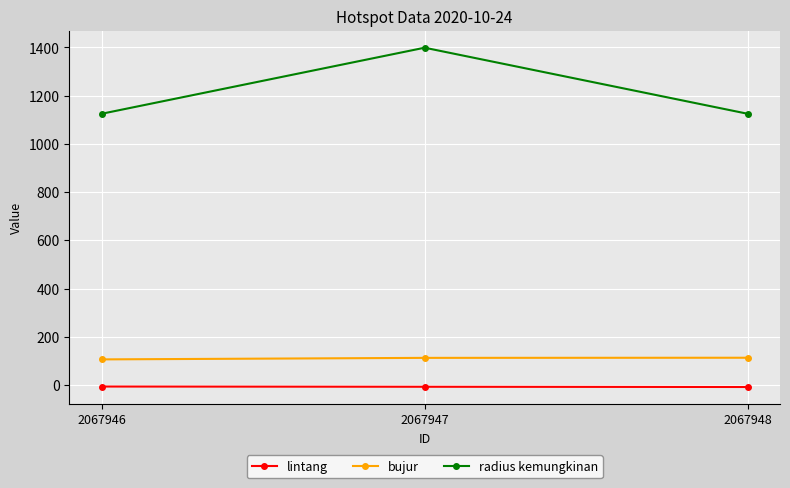

Rank the series at 2067947 from lowest to highest value.

lintang, bujur, radius kemungkinan